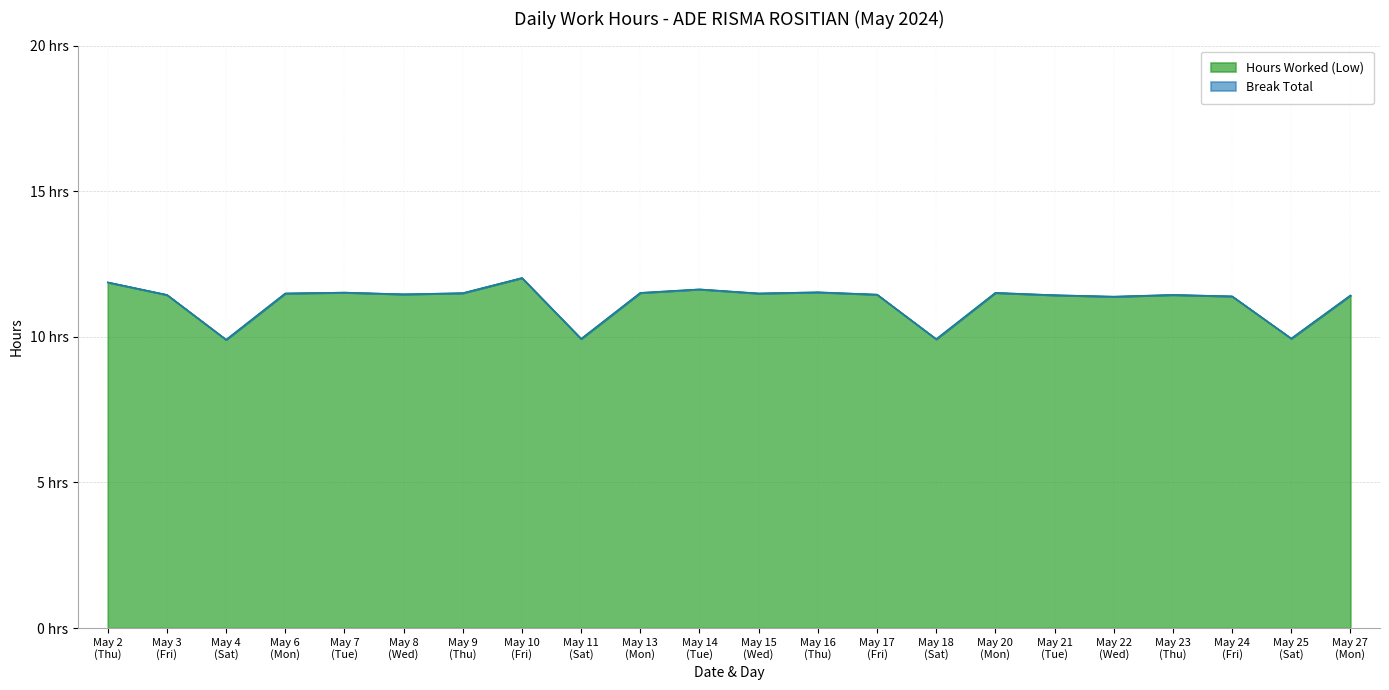

What is the approximate value at 22?

11.4